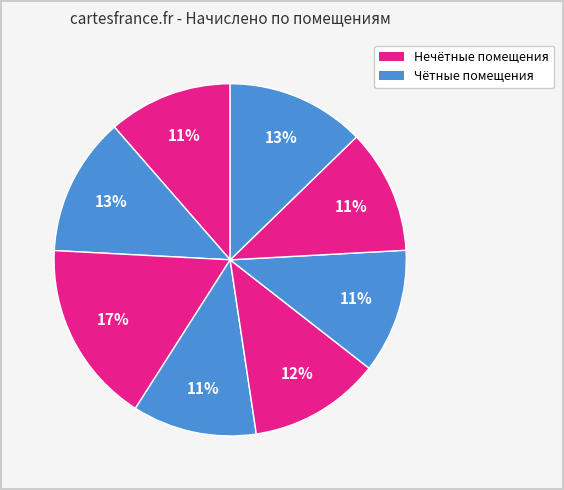

How many slices are in this pie chart?

8